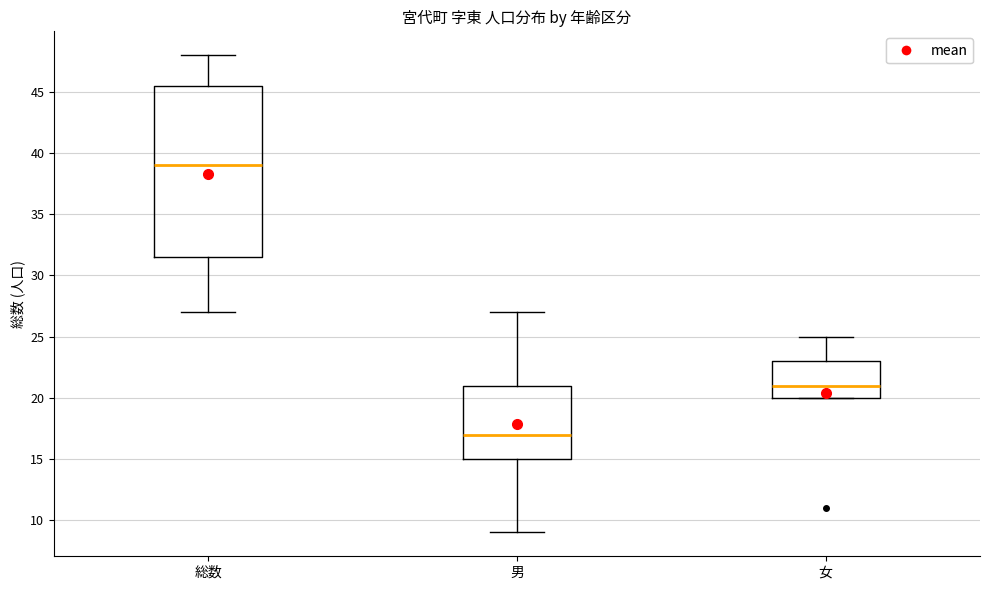

Reading left to right, transcribe this box plot: for each box, give where its median line is, the range the box spans, and where its two whiskers end, as read against the y-axis. The values are not printed on the chart, so give them approximately, as read against the axis.

総数: median 39.0, box 31.5 to 45.5, whiskers 27.0 to 48.0
男: median 17.0, box 15.0 to 21.0, whiskers 9.0 to 27.0
女: median 21.0, box 20.0 to 23.0, whiskers 20.0 to 25.0